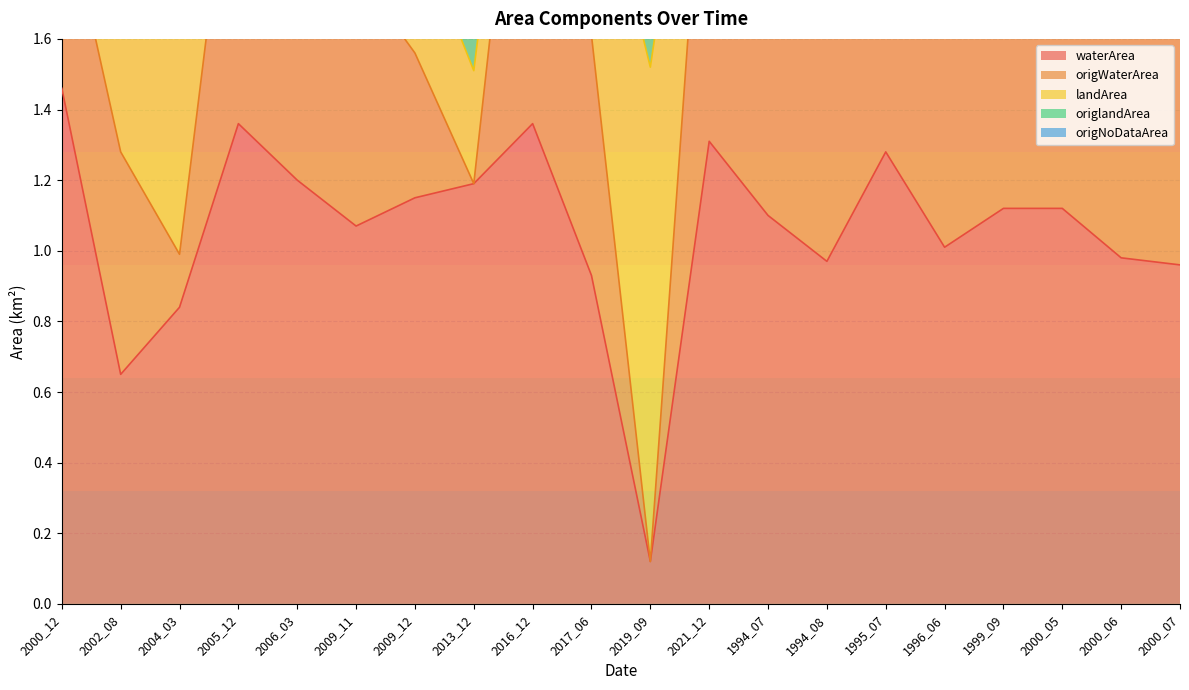

Is it true that waterArea equals 0.3 at 2000_05?

False